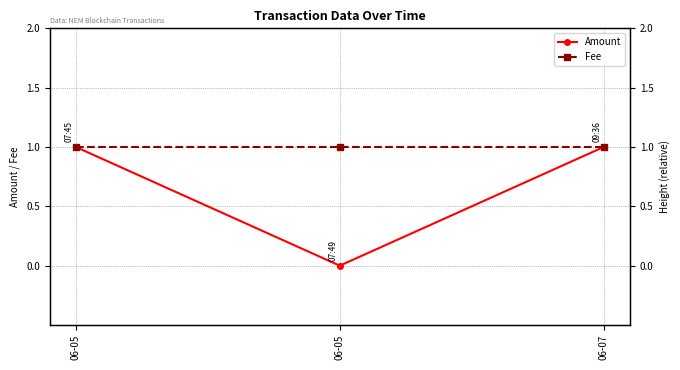

Count the number of data series in this chart.

2